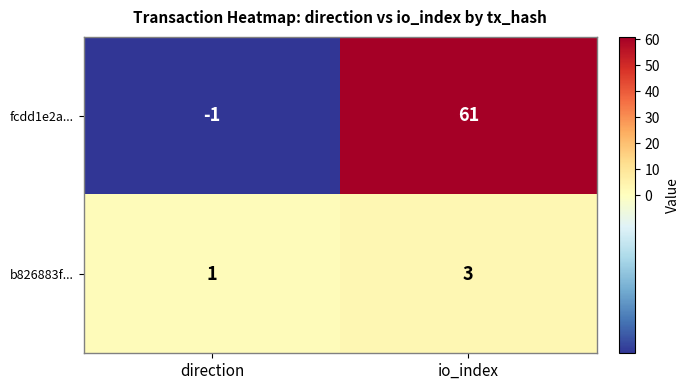

At which category is the sum across all series the highest?

io_index